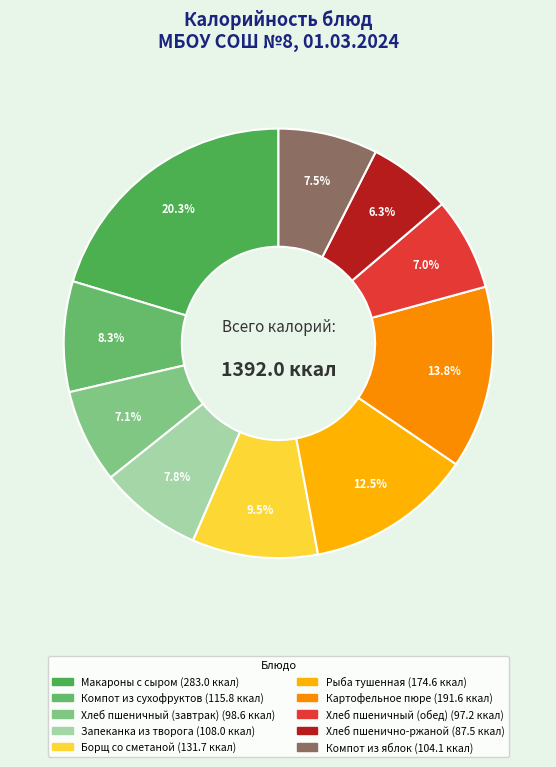

Does Хлеб пшеничный (обед) represent more than half of the total?

No